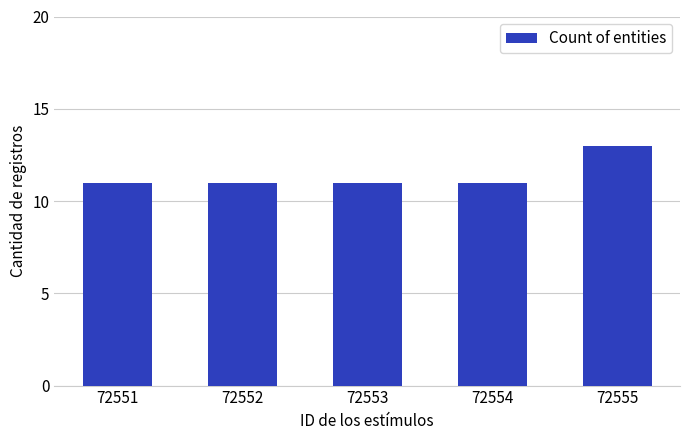

What is the approximate value at 72551?

11